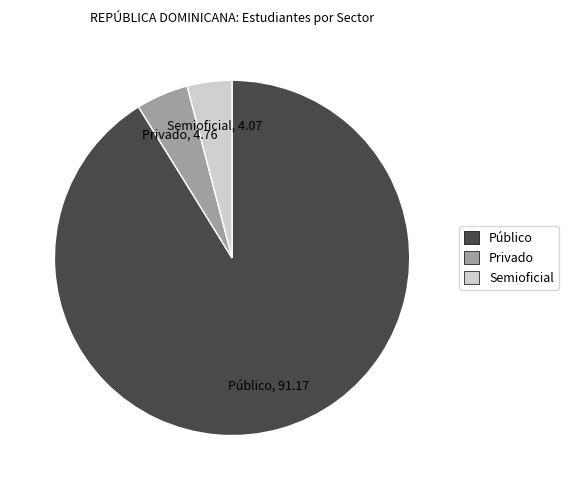

Rank the categories by value from lowest to highest.

Semioficial, Privado, Público